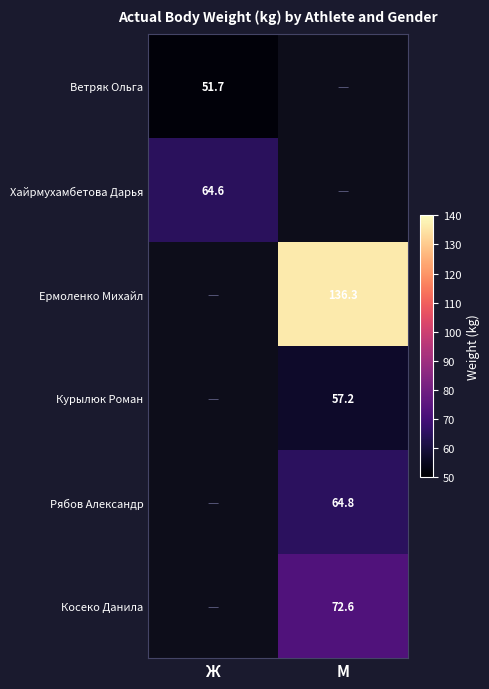

The value of Косеко Данила at М is 72.6. True or false?

True